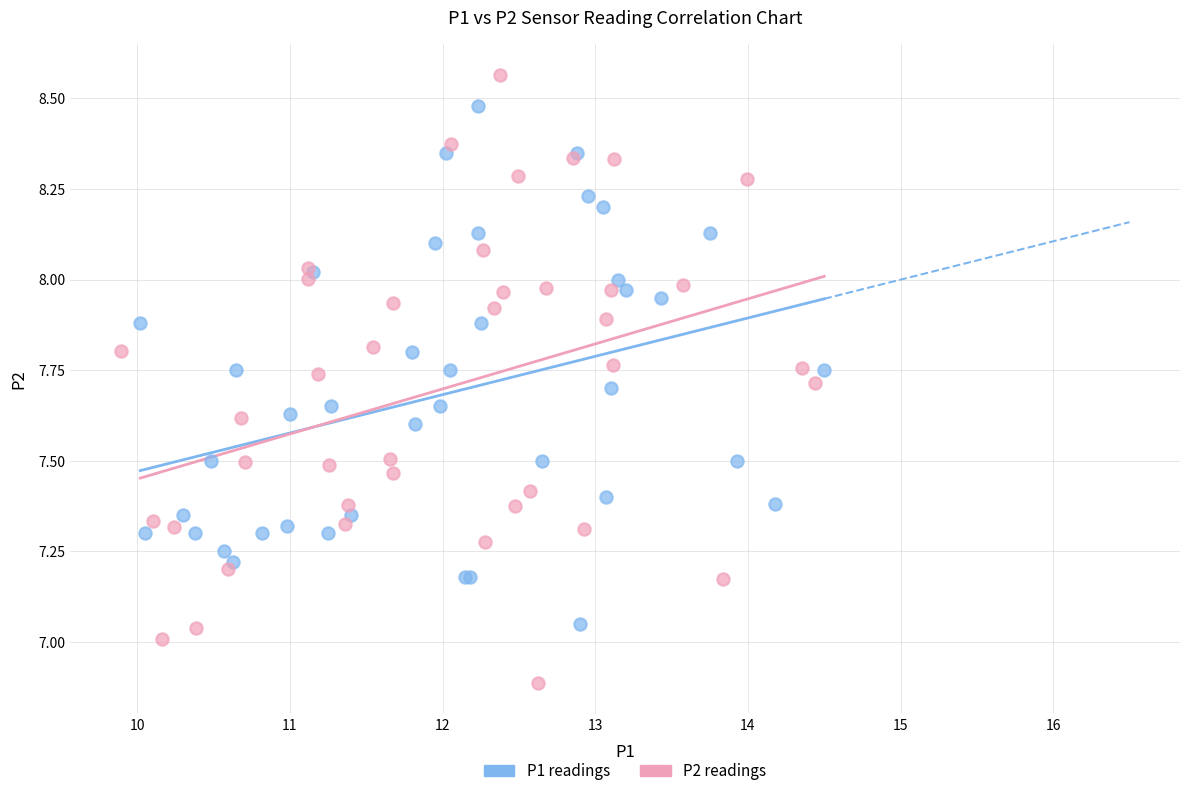

Which series has the largest Y range (max minus min)?

P2 readings